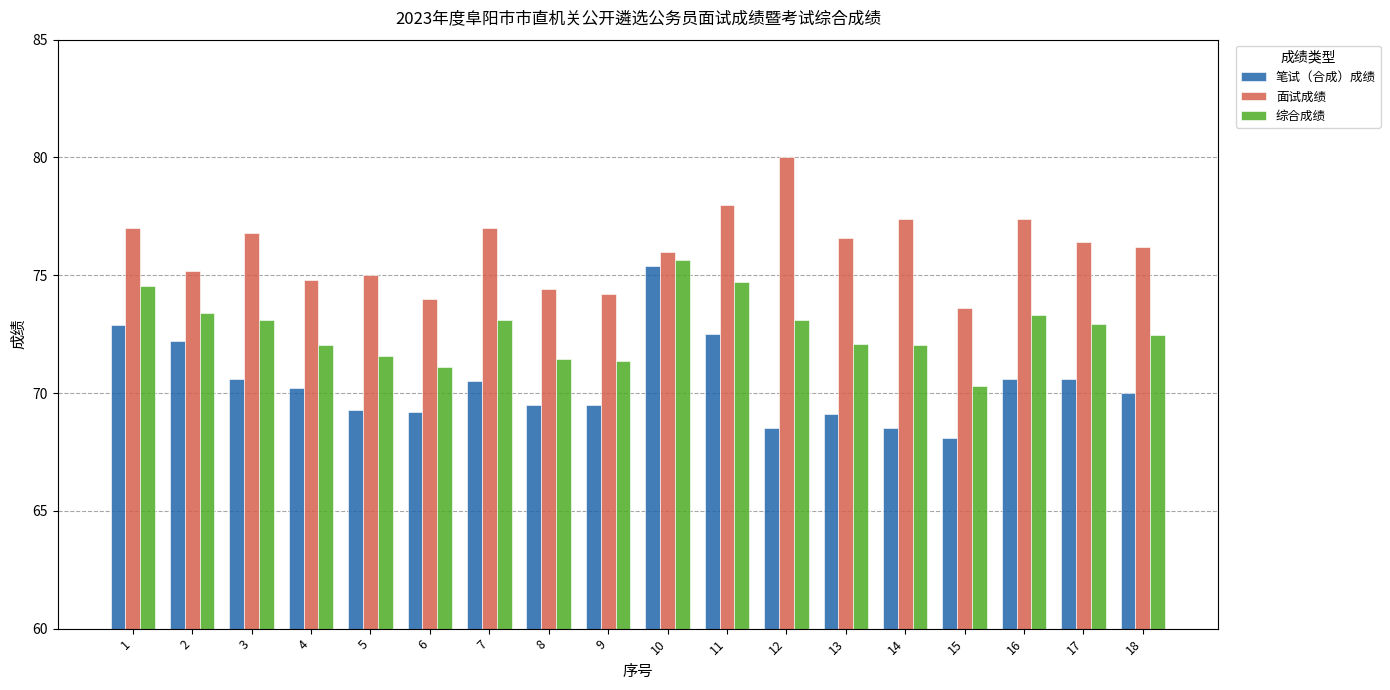

Which series has the widest spread of values?

笔试（合成）成绩